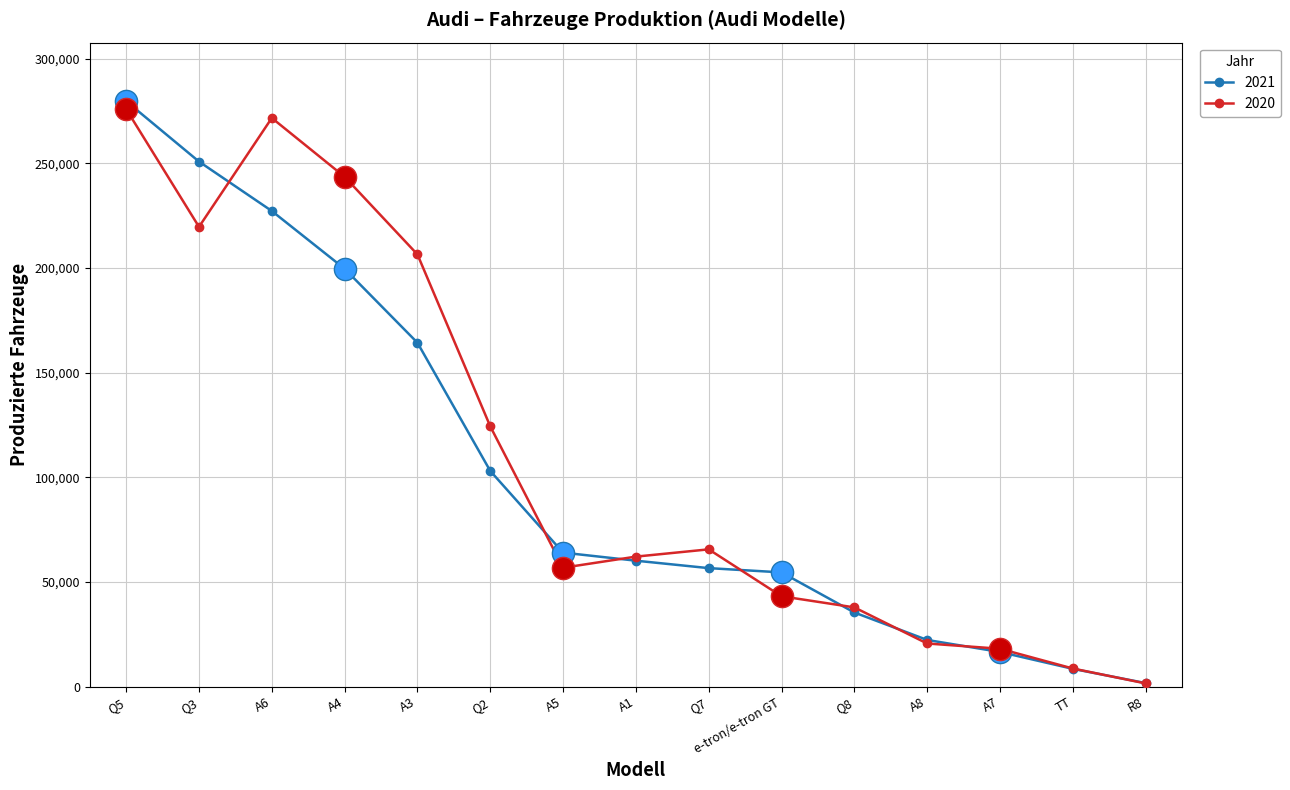

Reading left to right, extract all data points from this chart.

2021: Q5=279712	Q3=250852	A6=227237	A4=199628	A3=164299	Q2=103046	A5=64012	A1=60158	Q7=56600	e-tron/e-tron GT=54564	Q8=35406	A8=22285	A7=16533	TT=8489	R8=1679
2020: Q5=275888	Q3=219662	A6=271679	A4=243566	A3=206482	Q2=124346	A5=56786	A1=62099	Q7=65574	e-tron/e-tron GT=43157	Q8=37845	A8=20591	A7=18083	TT=8646	R8=1517